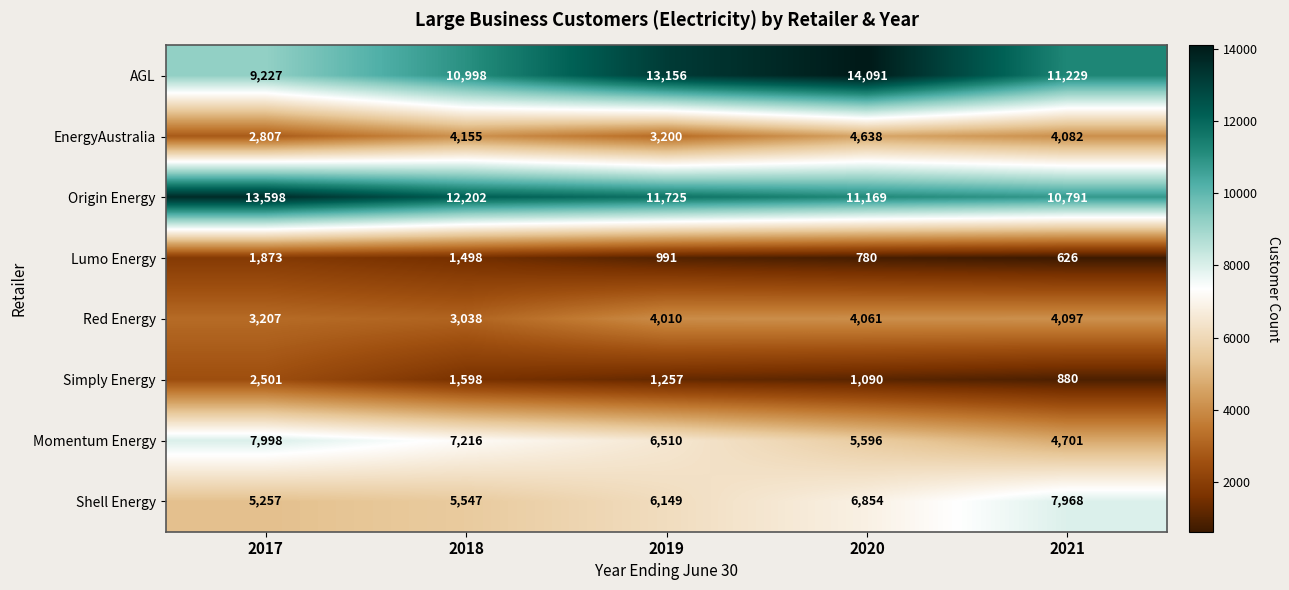

Which series has the largest range (max minus min)?

AGL